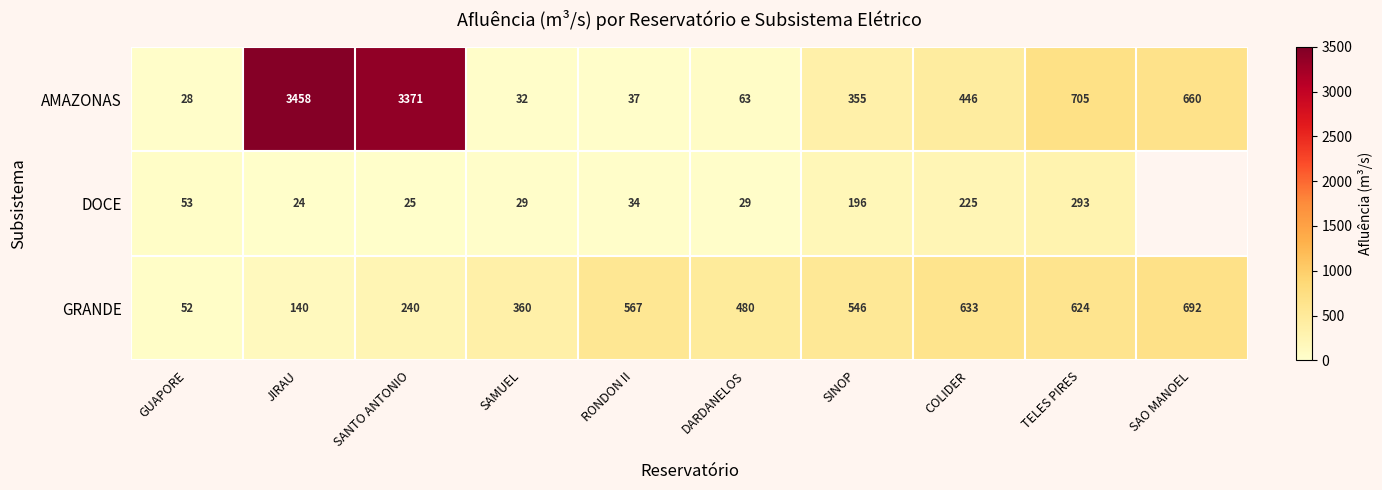

What is the average value of the GRANDE series?

433